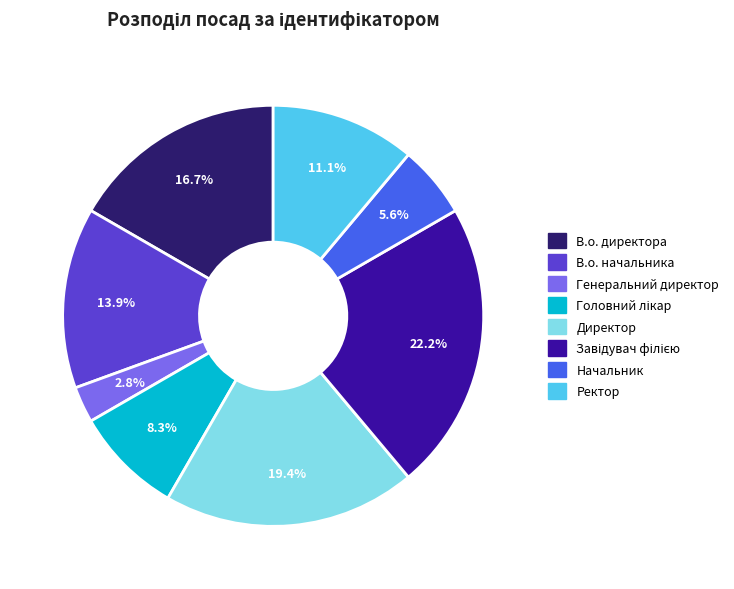

Is it true that В.о. директора is 31% of the pie?

False